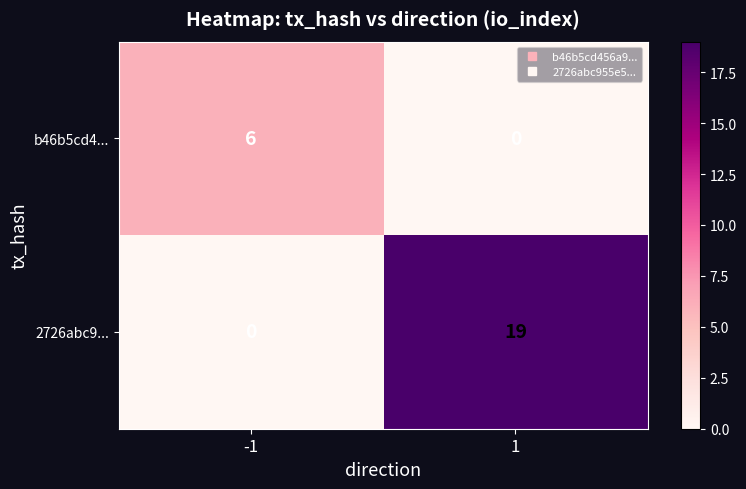

How many categories are shown in the chart?

2